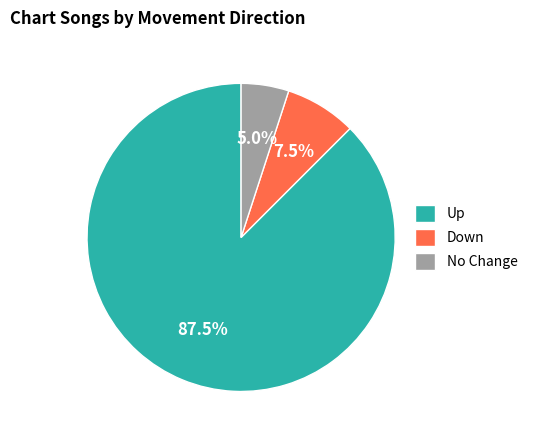

What percentage do Up and No Change together represent?

92.5%